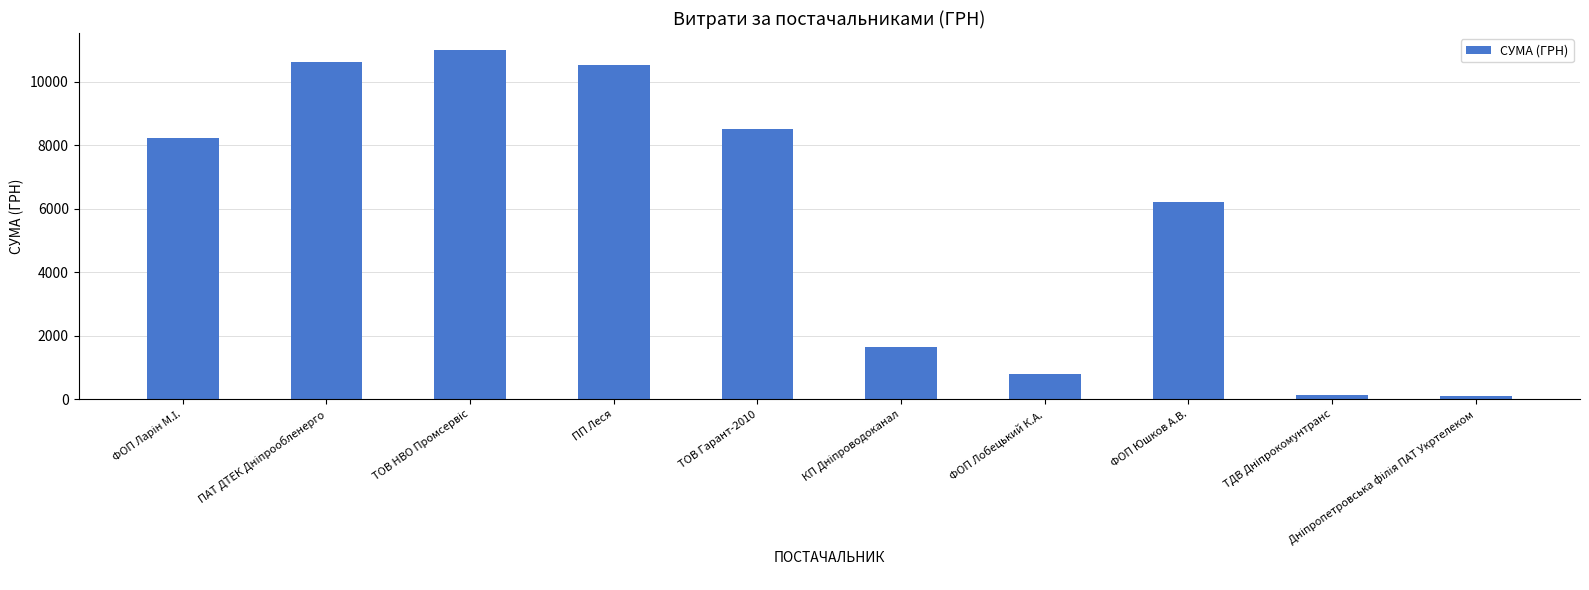

Between ФОП Юшков А.В. and ТОВ Гарант-2010, which is larger?

ТОВ Гарант-2010